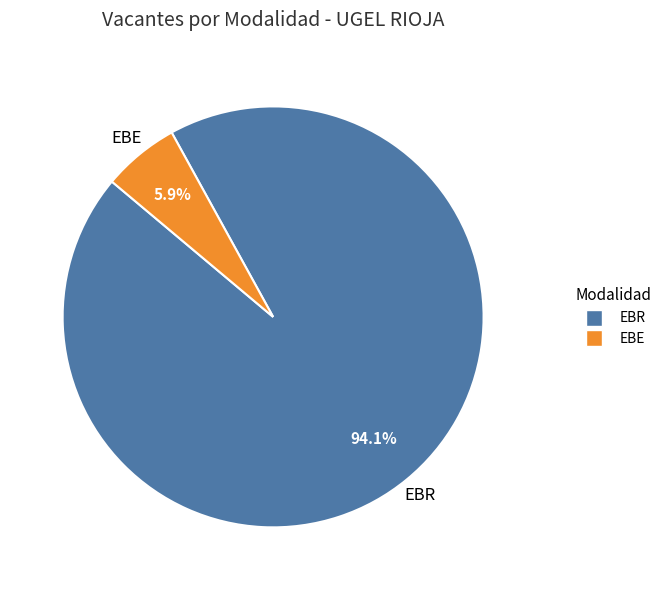

To the nearest percent, what is the difference between the EBR and EBE slice percentages?

88%